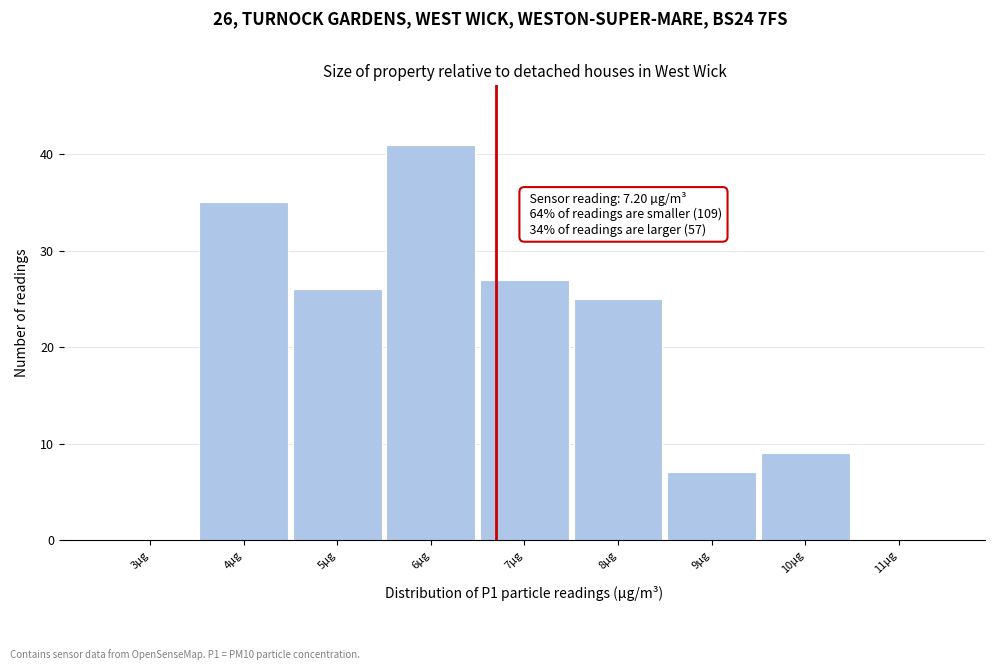

Reading right to left, extract all data points from this chart.

11µg=0	10µg=9	9µg=7	8µg=25	7µg=27	6µg=41	5µg=26	4µg=35	3µg=0